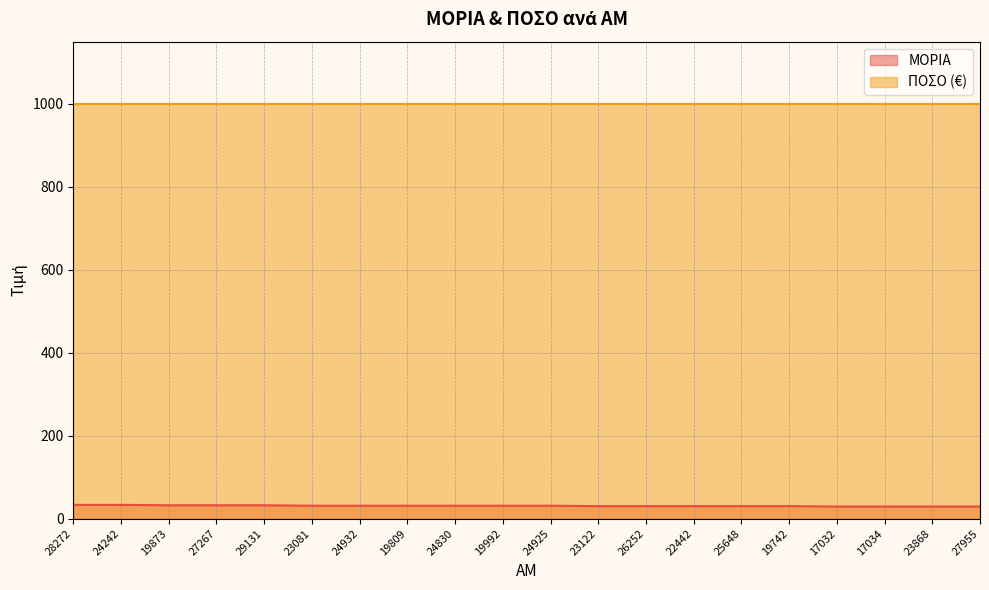

Reading left to right, what are all the values shown in this chart?

33	33	32	32	32	31	31	31	31	31	31	30	30	30	30	30	29	29	29	29